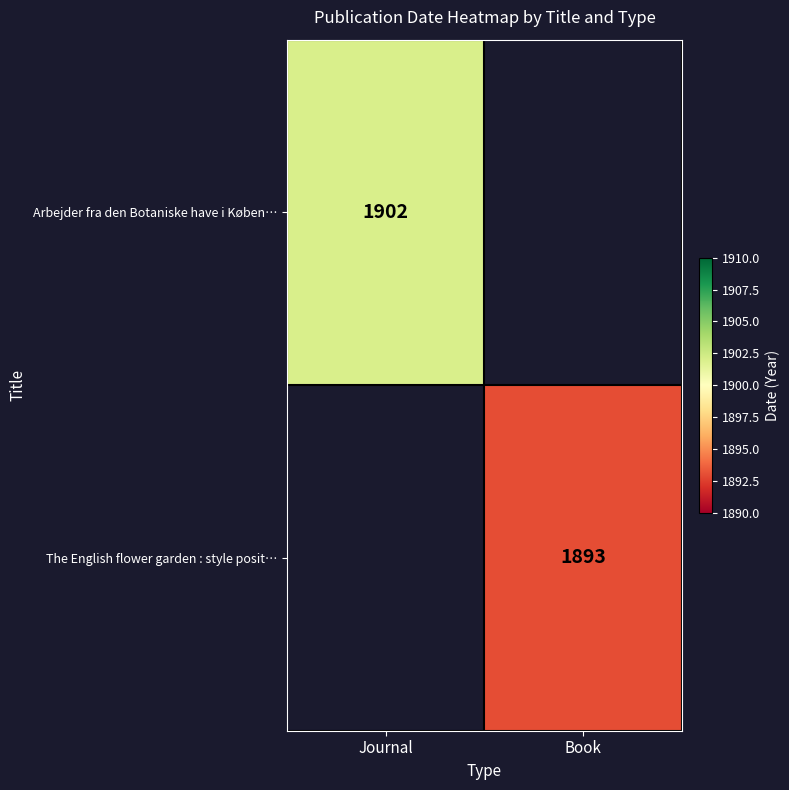

The value of Arbejder fra den Botaniske have i Køben… at Journal is 1902. True or false?

True